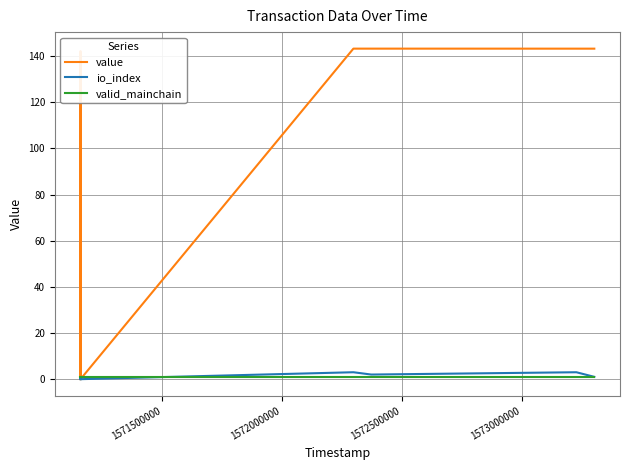

What is the maximum value for value?

143.3